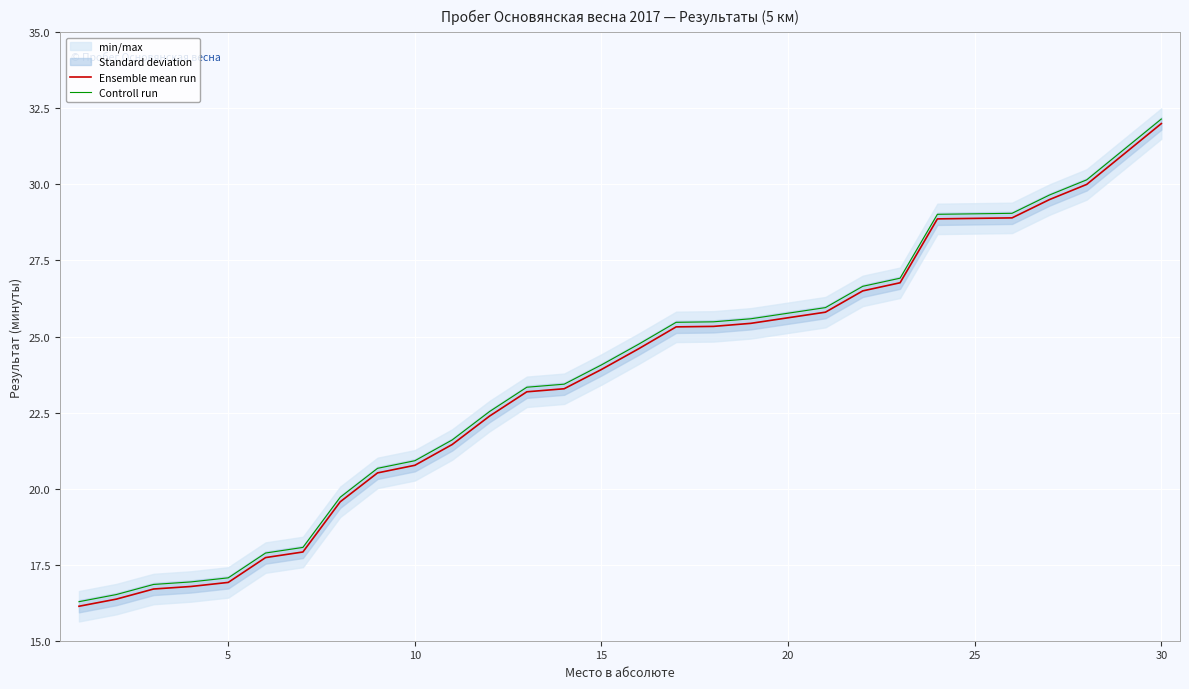

Where does the Ensemble mean run series first go above 24?

15